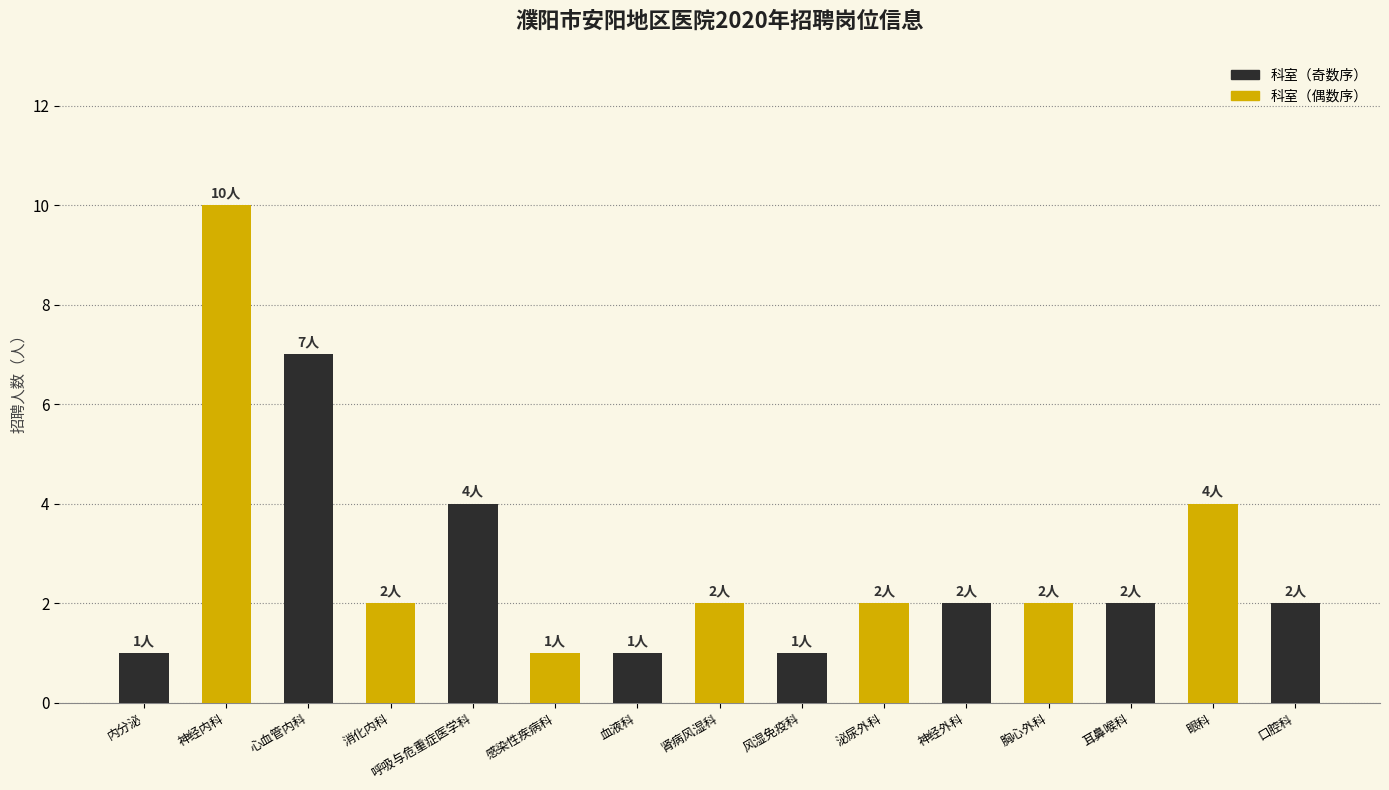

What is the sum of the values at 神经内科 and 消化内科?

12